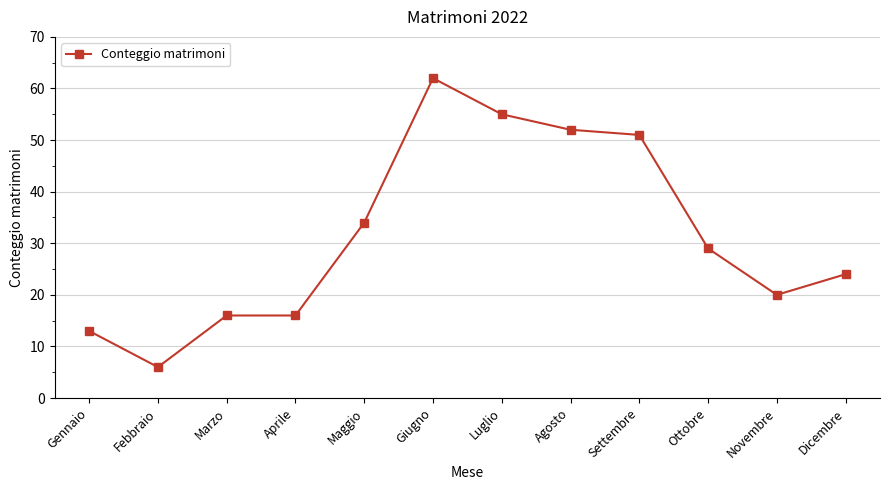

Which category has the lowest value across all series?

Febbraio